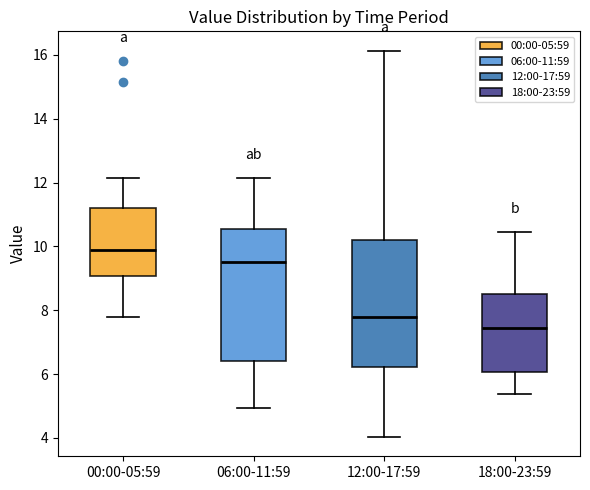

Reading left to right, transcribe this box plot: for each box, give where its median line is, the range the box spans, and where its two whiskers end, as read against the y-axis. The values are not printed on the chart, so give them approximately, as read against the axis.

00:00-05:59: median 9.8, box 9.0 to 11.2, whiskers 7.8 to 12.2
06:00-11:59: median 9.6, box 6.4 to 10.6, whiskers 5.0 to 12.2
12:00-17:59: median 7.8, box 6.2 to 10.2, whiskers 4.0 to 16.2
18:00-23:59: median 7.4, box 6.0 to 8.6, whiskers 5.4 to 10.4